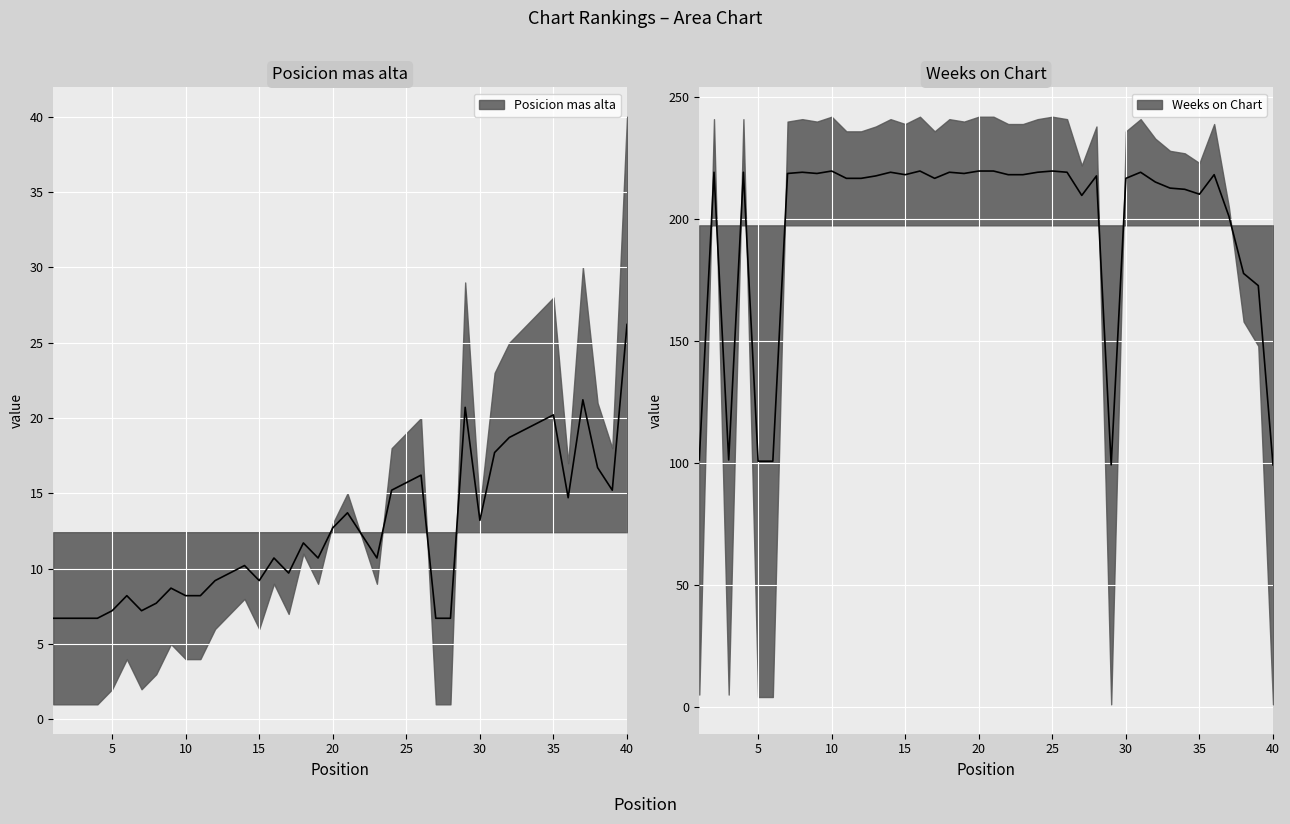

True or false: Posicion mas alta and Weeks on Chart intersect in this chart.

False